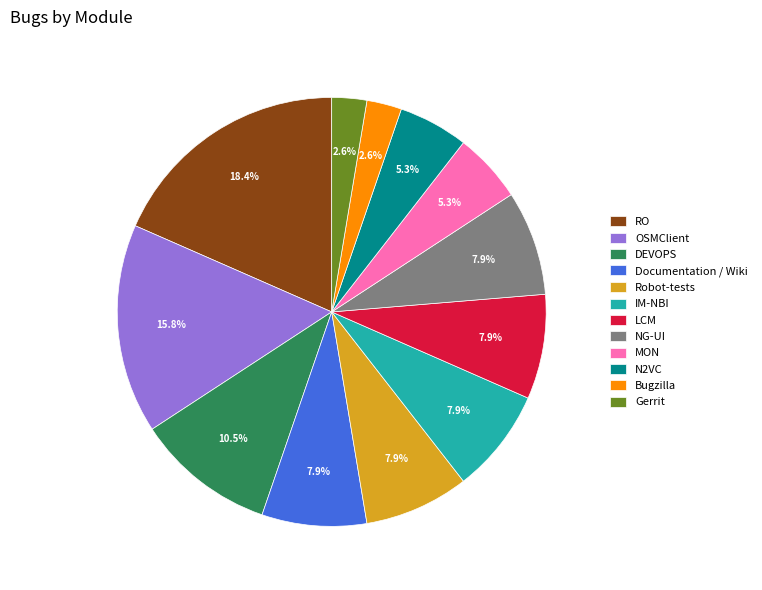

Which category has the biggest portion of the pie?

RO